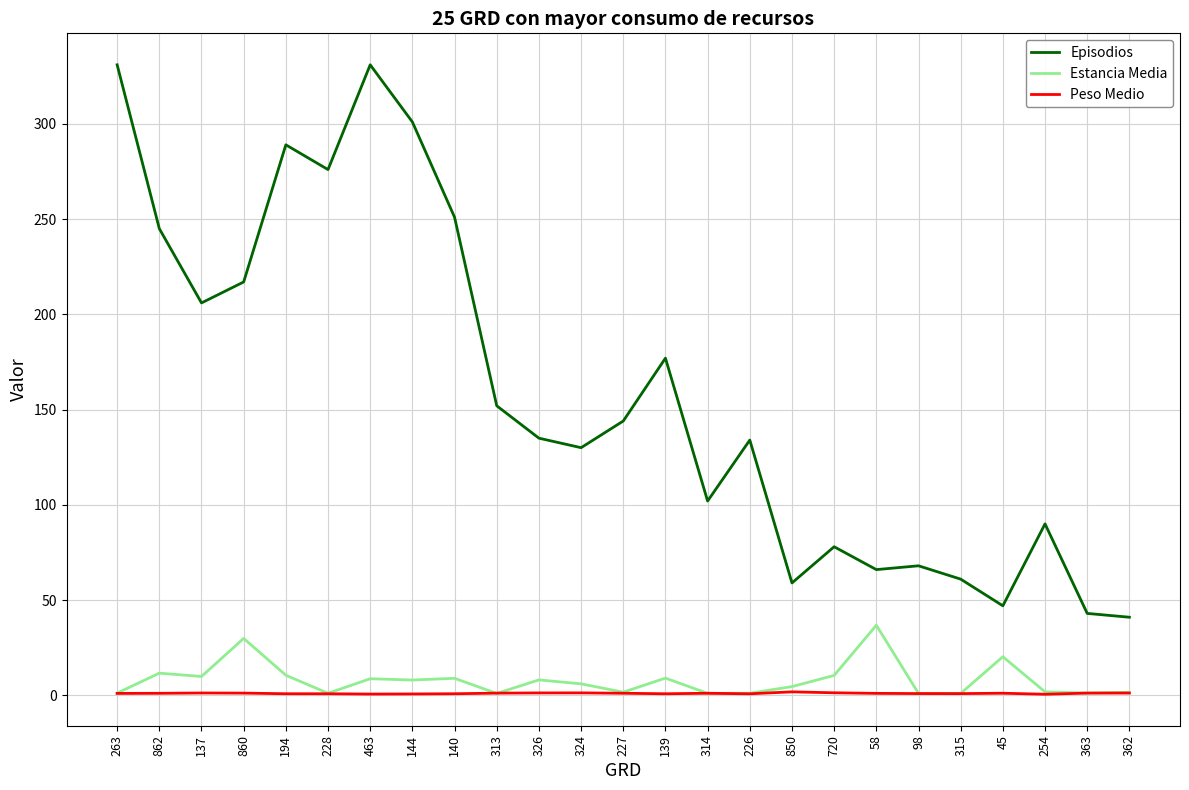

What is the highest value of the Estancia Media series?

36.8